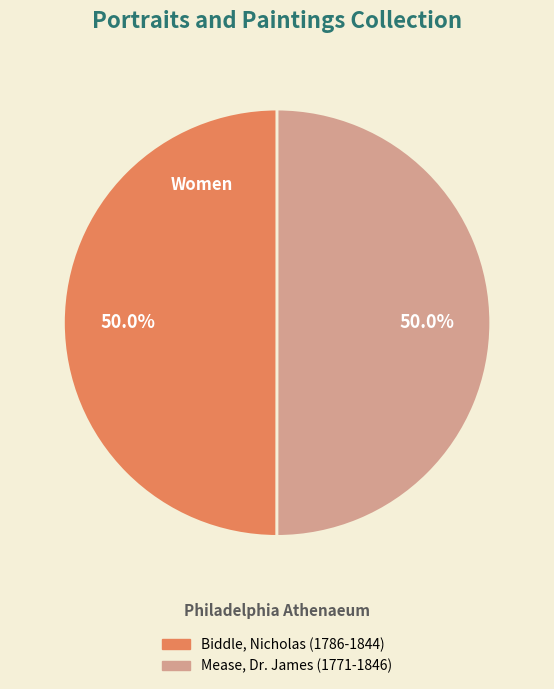

Combined, do Biddle, Nicholas (1786-1844) and Mease, Dr. James (1771-1846) account for over 50%?

Yes